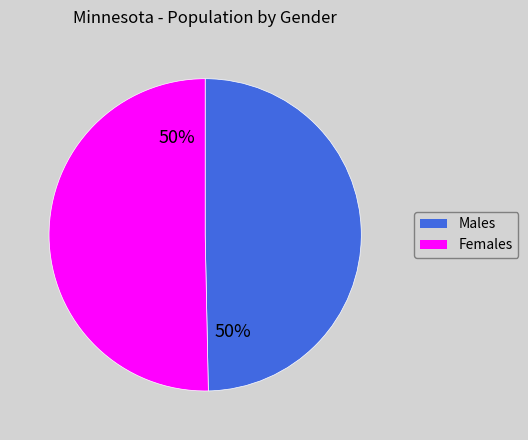

How many slices are in this pie chart?

2